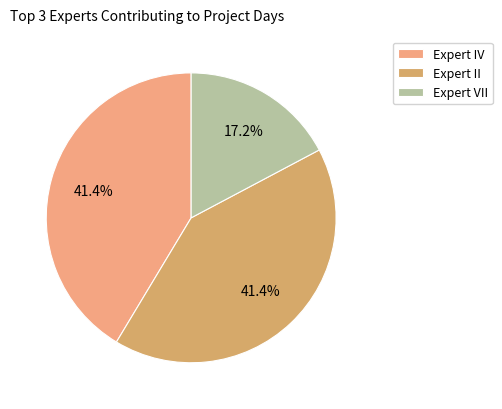

What is the smallest slice in the pie chart?

Expert VII